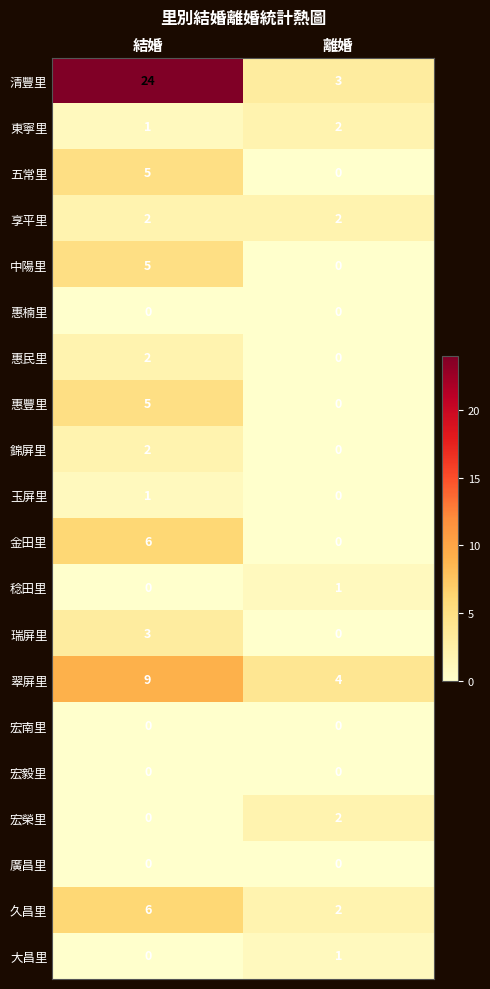

Which category has the highest value across all series?

結婚